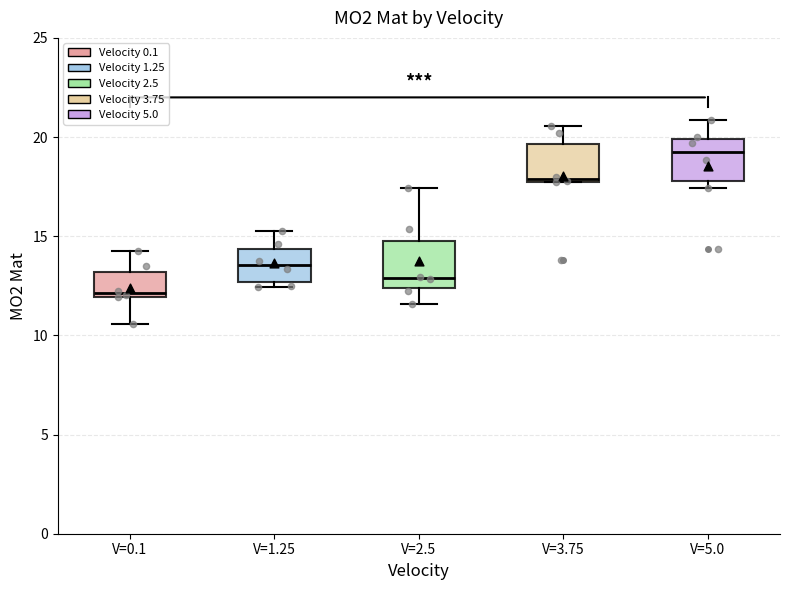

Reading left to right, transcribe this box plot: for each box, give where its median line is, the range the box spans, and where its two whiskers end, as read against the y-axis. The values are not printed on the chart, so give them approximately, as read against the axis.

V=0.1: median 12.0 (just above the box's lower edge), box 12.0 to 13.0, whiskers 10.5 to 14.5
V=1.25: median 13.5, box 12.5 to 14.5, whiskers 12.5 (just below the box's lower edge) to 15.5
V=2.5: median 13.0, box 12.5 to 15.0, whiskers 11.5 to 17.5
V=3.75: median 18.0, box 18.0 to 19.5, whiskers 18.0 to 20.5
V=5.0: median 19.5, box 18.0 to 20.0, whiskers 17.5 to 21.0